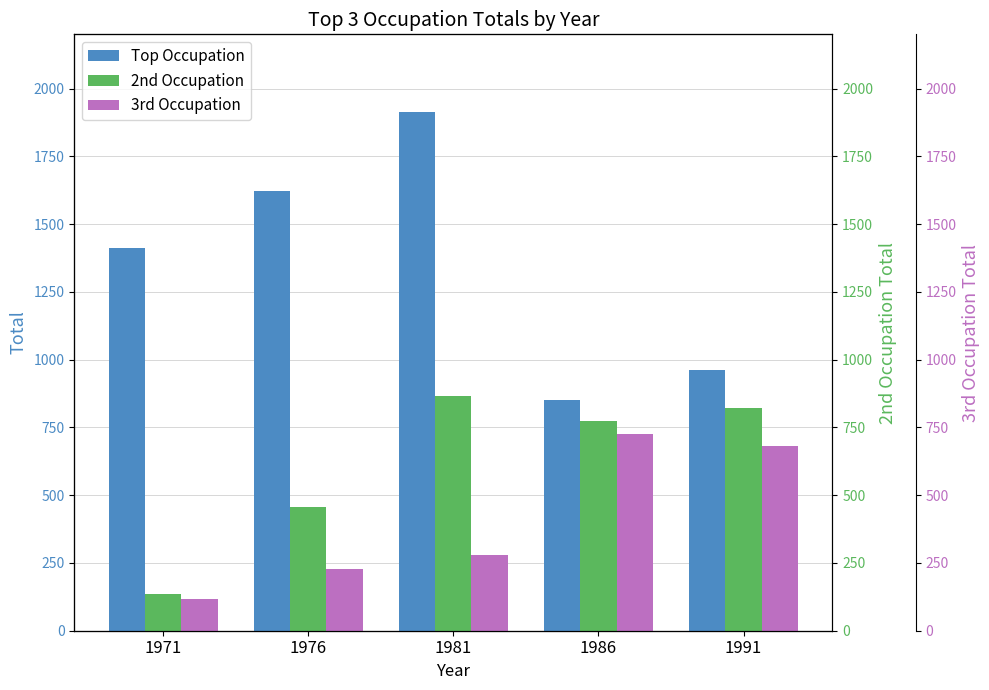

What are all the series names shown in the legend?

Top Occupation, 2nd Occupation, 3rd Occupation